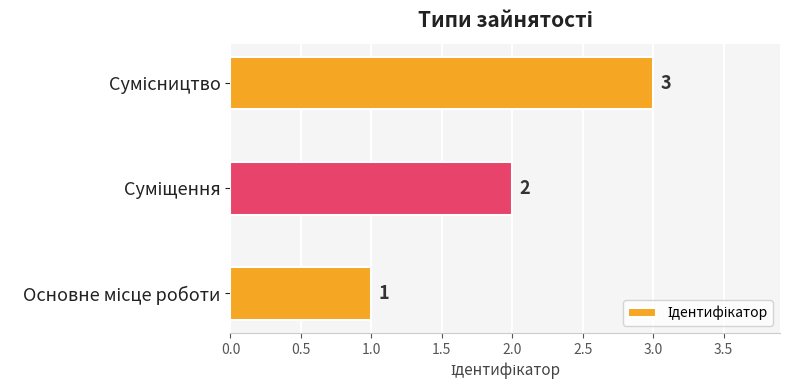

How many values are between 1 and 3?

3